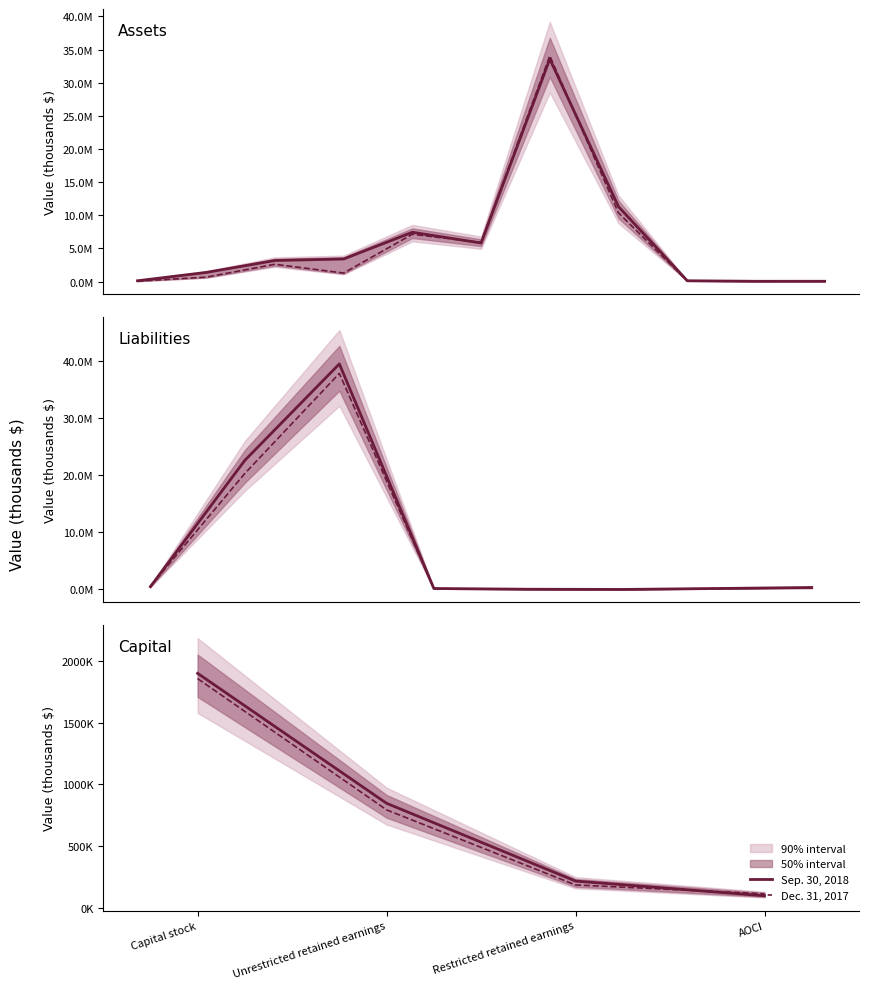

At which category is the sum across all series the highest?

Capital stock